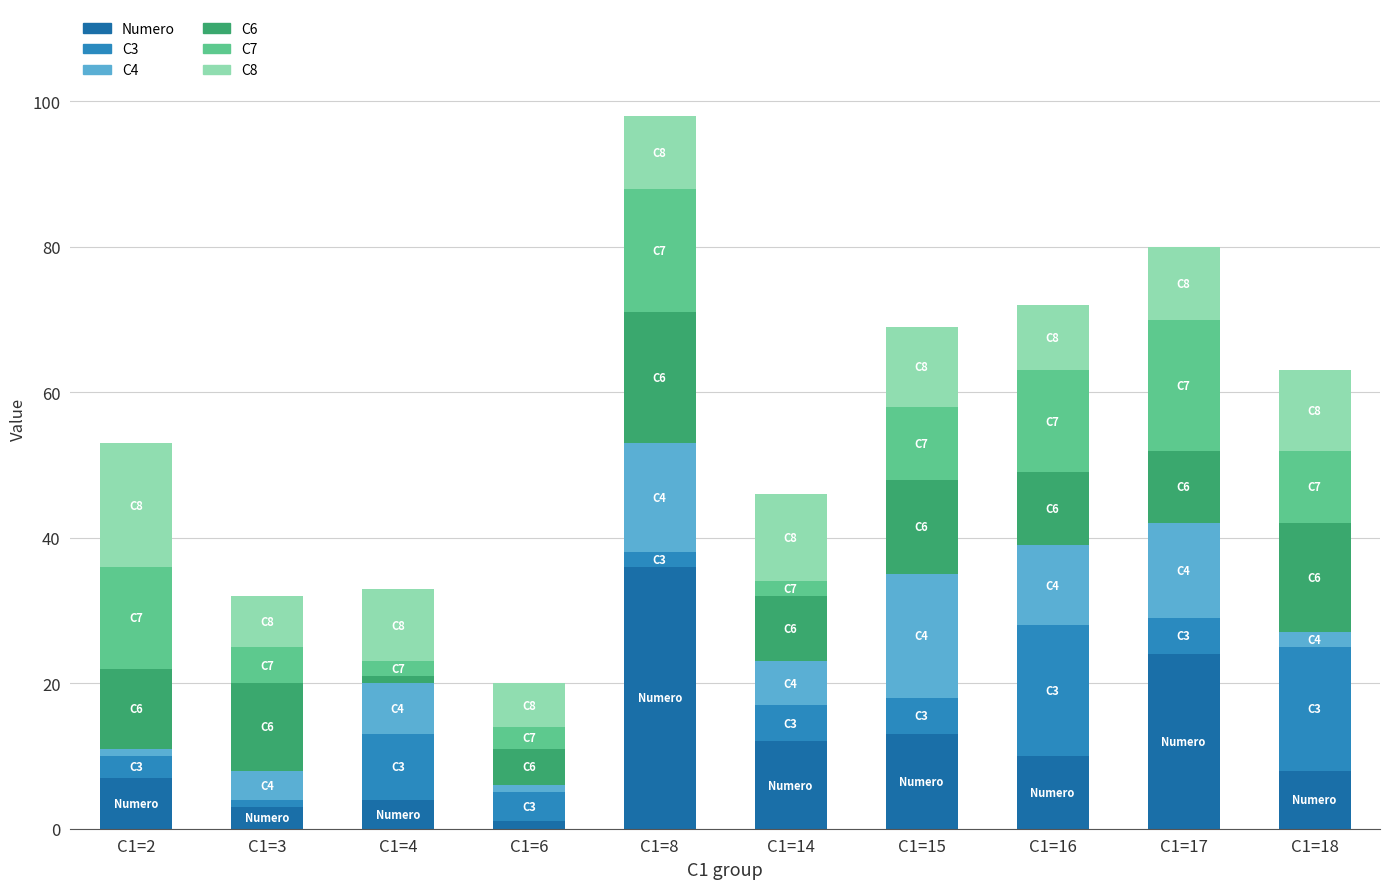

Are the bars grouped side by side (vs. stacked)?

No